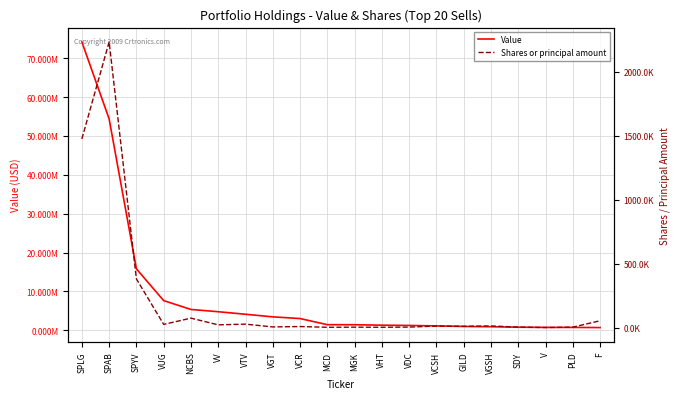

The Shares or principal amount series shows 1338 at VHT. True or false?

False